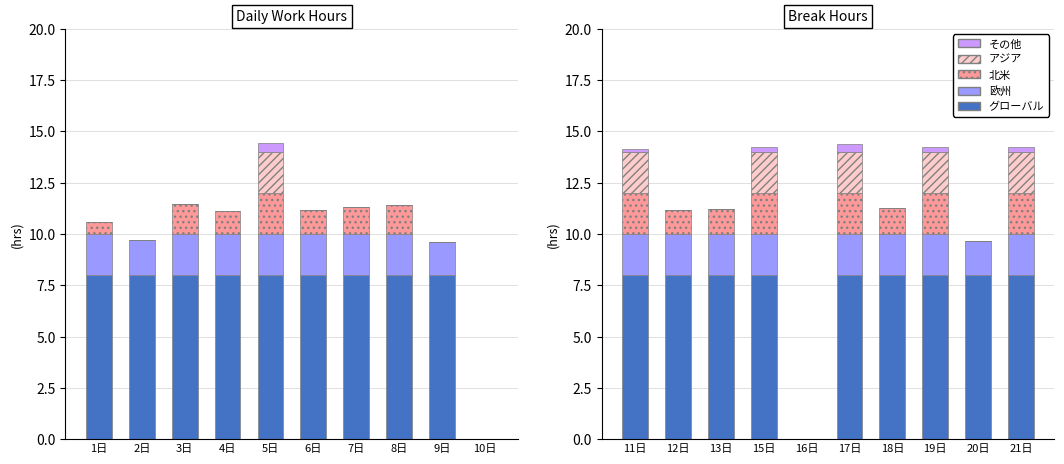

List the series in order of their peak value, lowest first.

その他, 欧州, 北米, アジア, グローバル